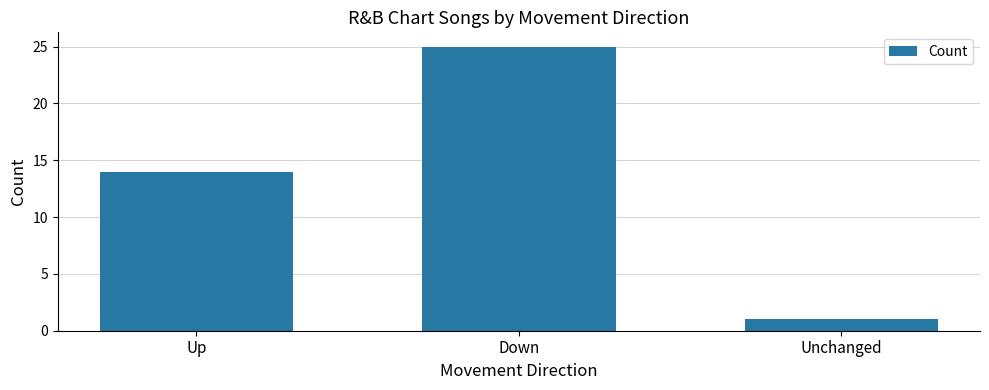

List the labels in order of value, largest first.

Down, Up, Unchanged